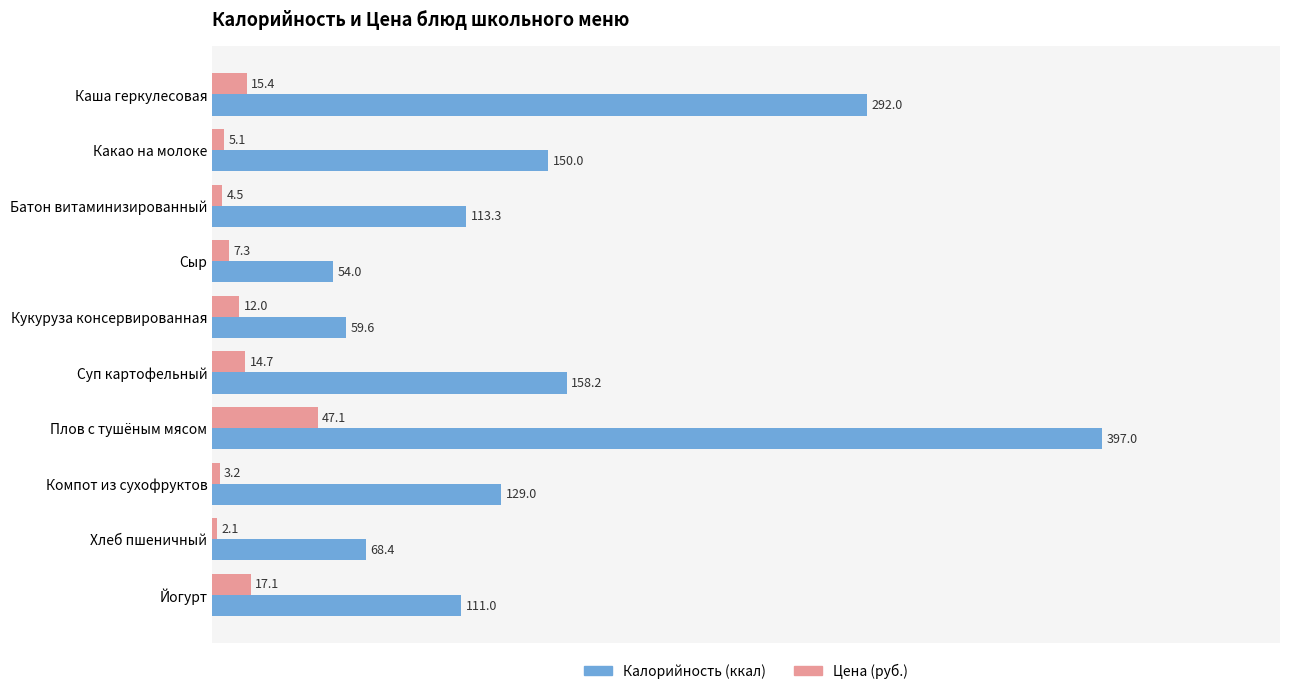

At which category does the chart reach its peak across all series?

Плов с тушёным мясом